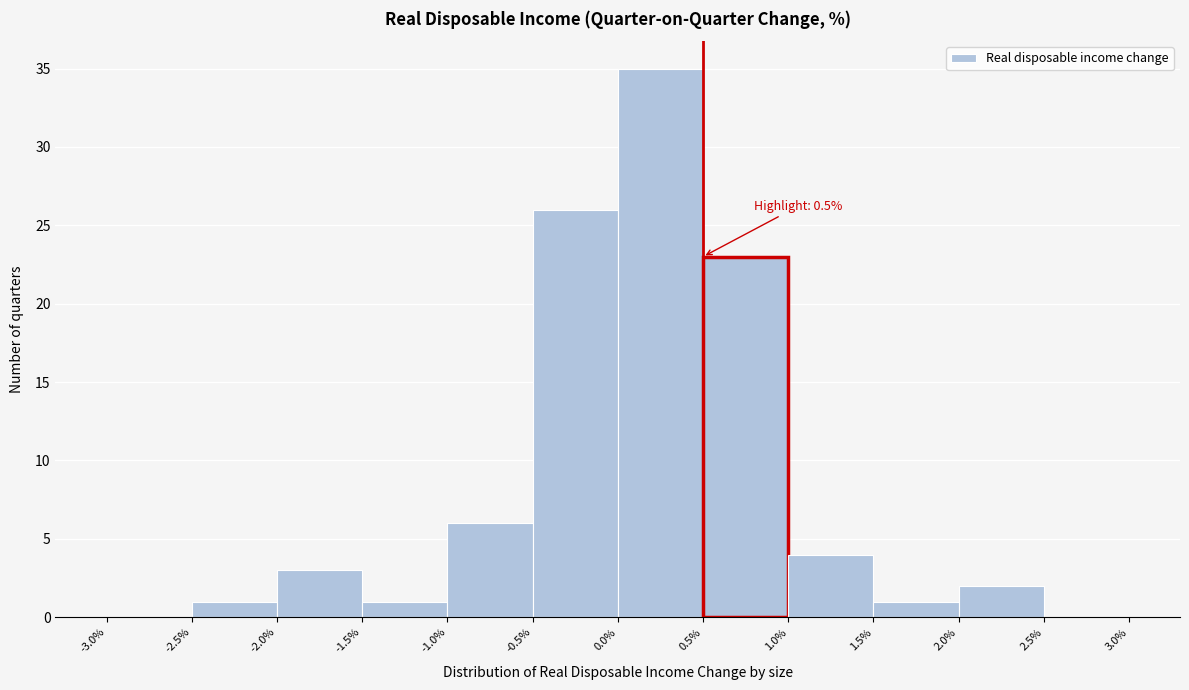

Over which range of the x-axis is the bar tallest?

0.0% to 0.5%